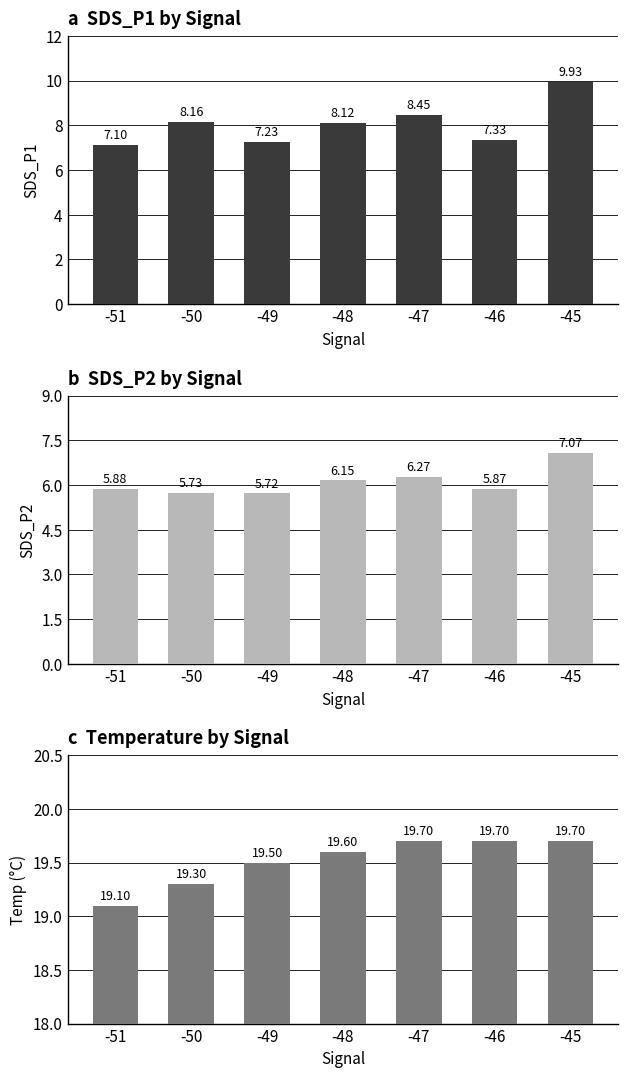

Count the Temp values in the range 19 to 20.

7